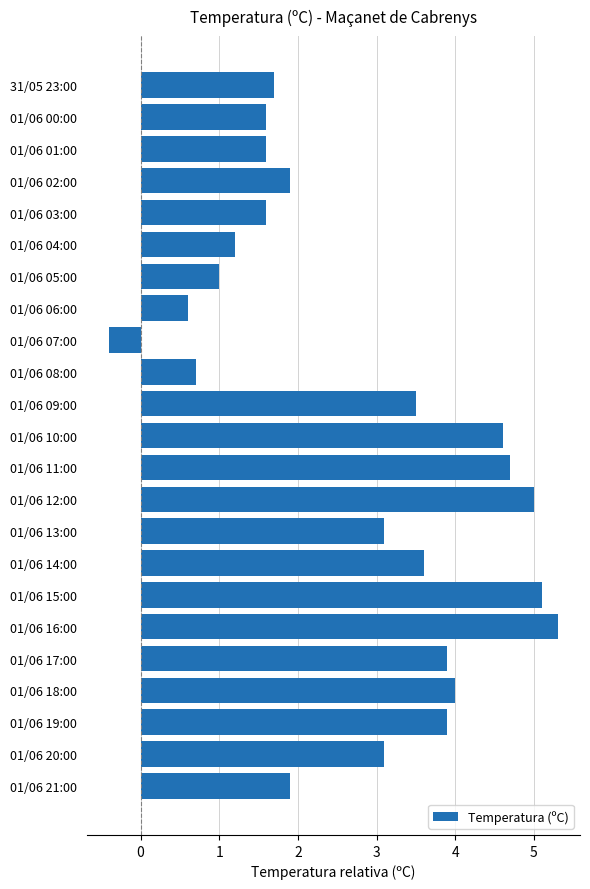

What is the difference between the second highest and minimum values?

5.5